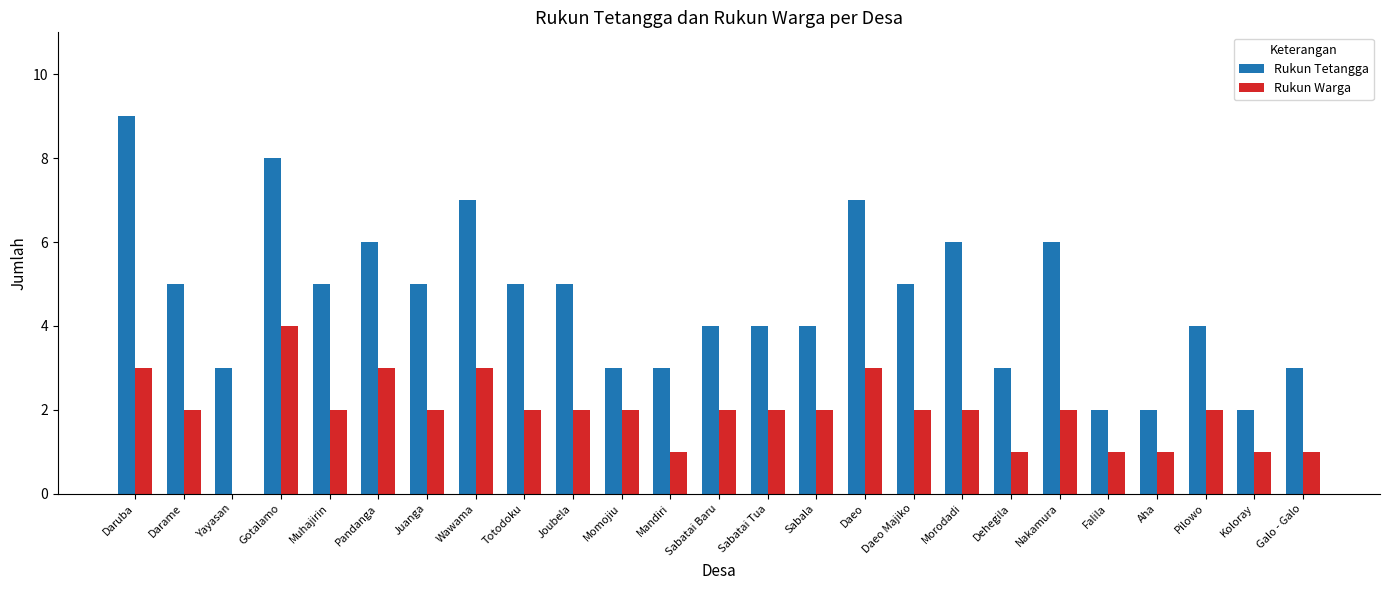

Is it true that Rukun Warga equals 1 at Sabala?

False